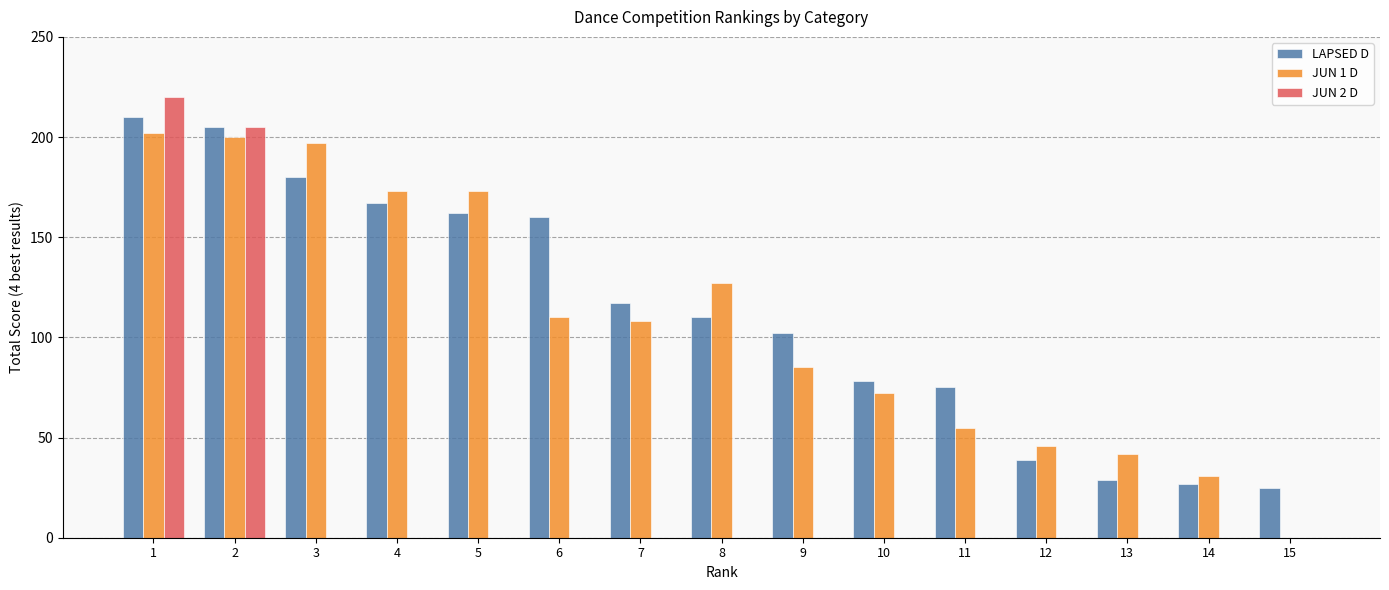

Is it true that LAPSED D equals 99 at 11?

False